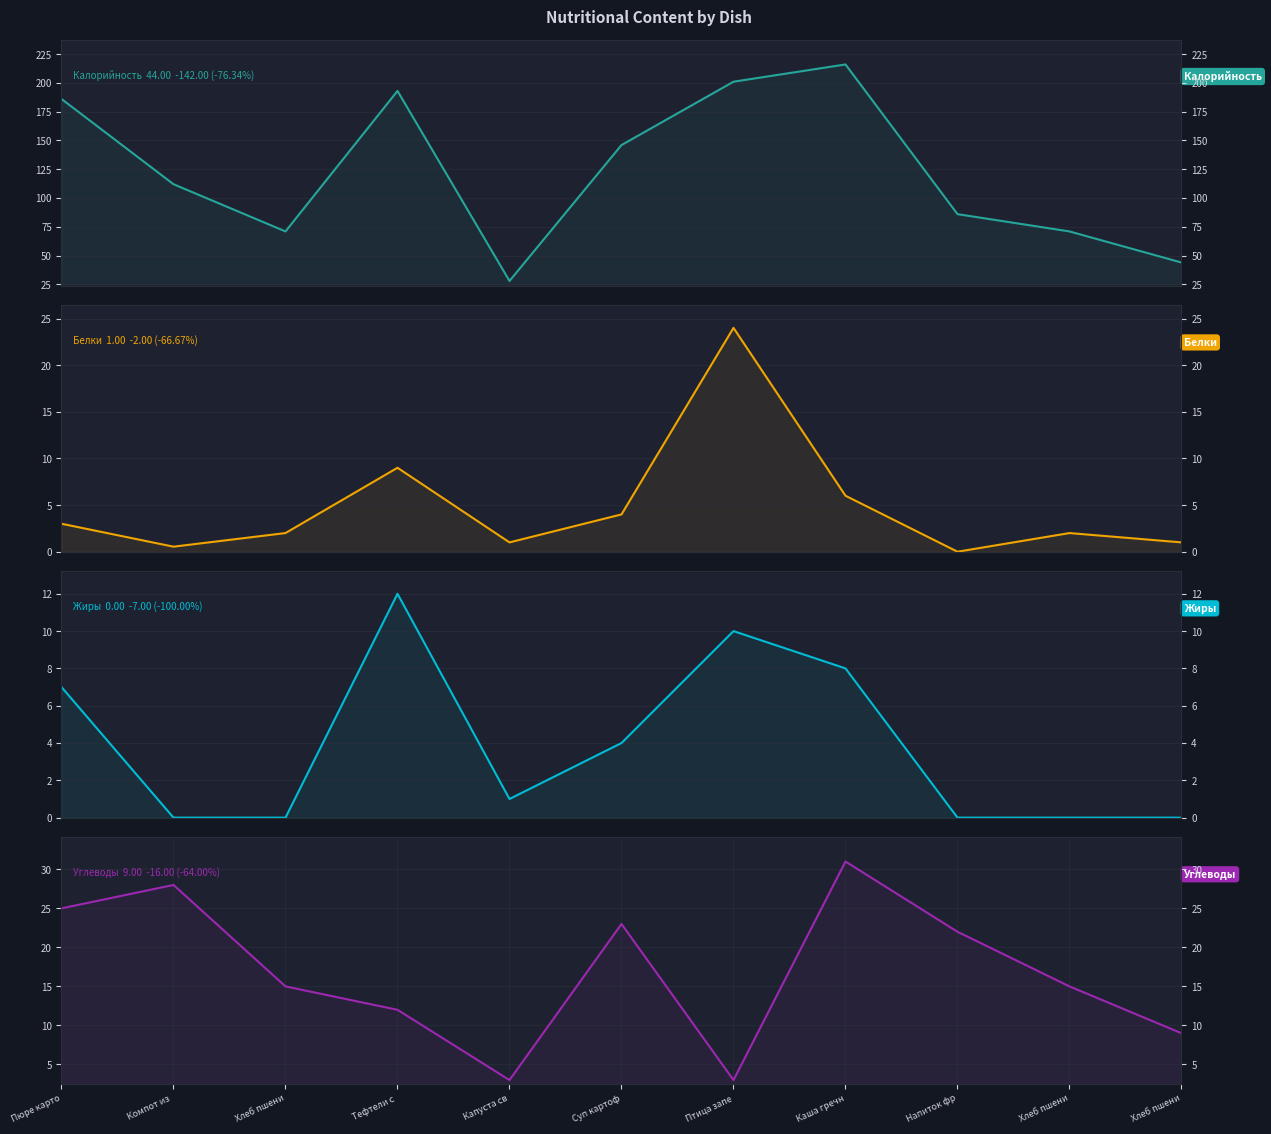

How many data points does each series have?

11